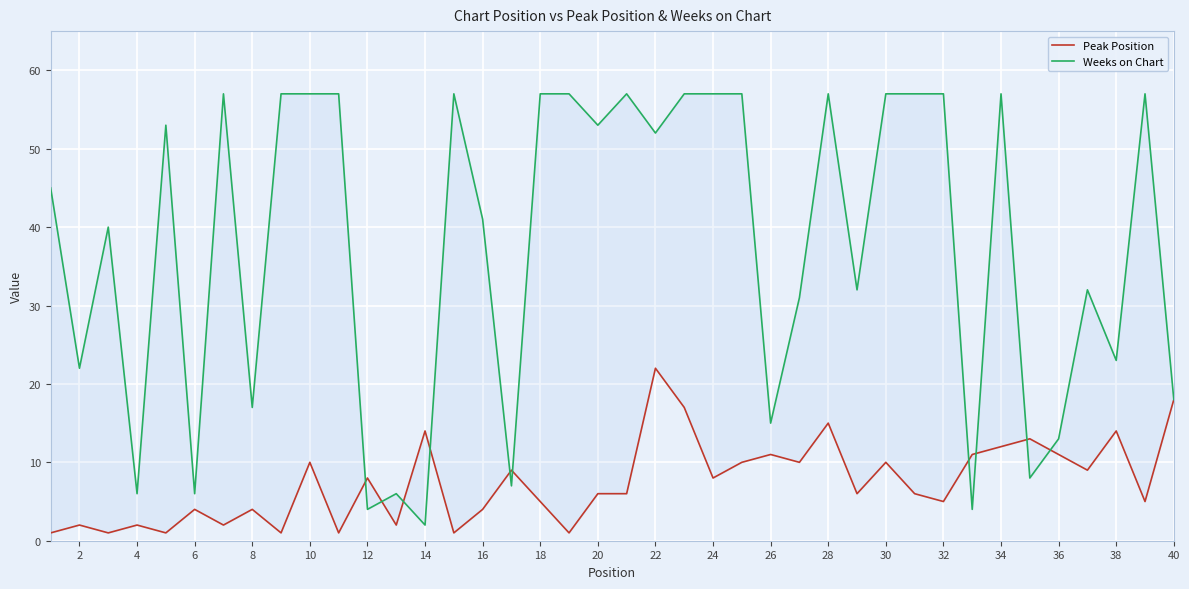

What is the average value of the Peak Position series?

7